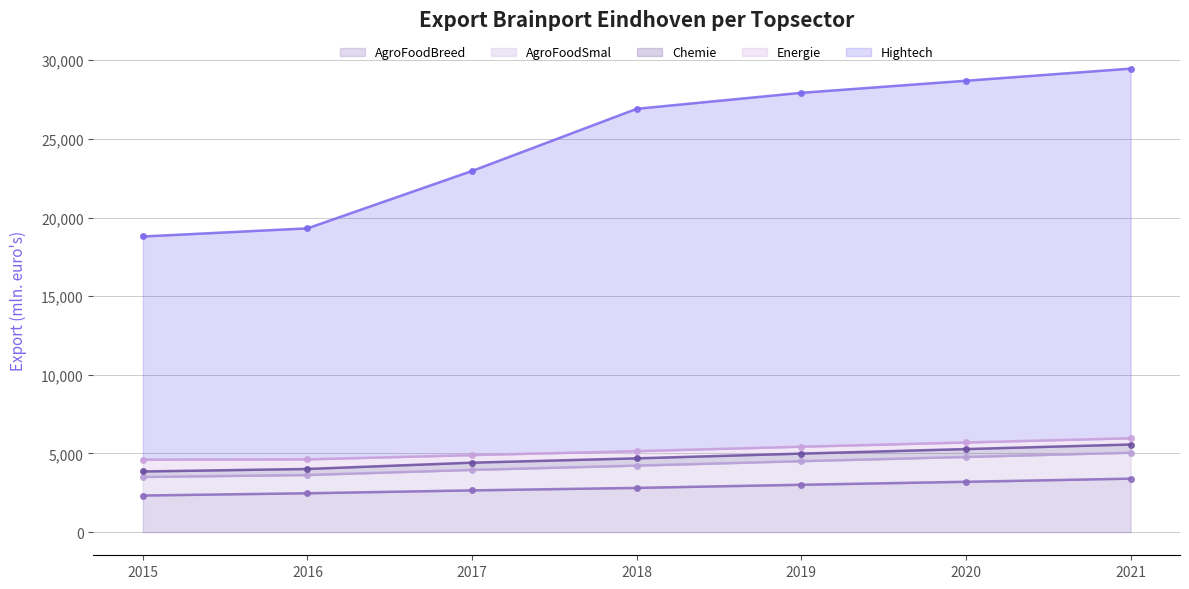

The Hightech series shows 38269 at 2020. True or false?

False